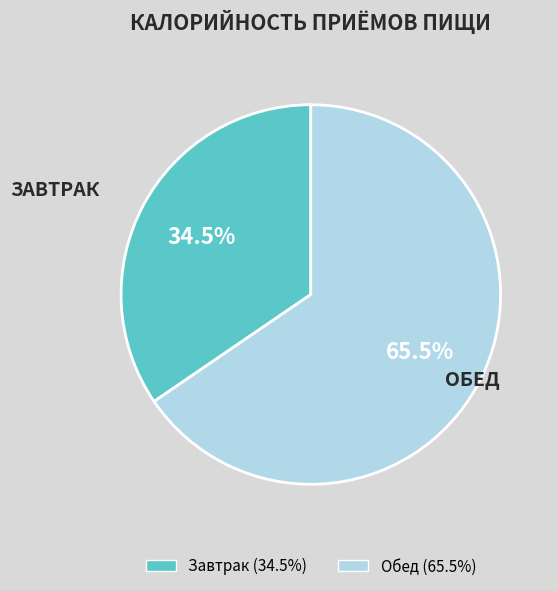

What percentage do Завтрак and Обед together represent?

100.0%